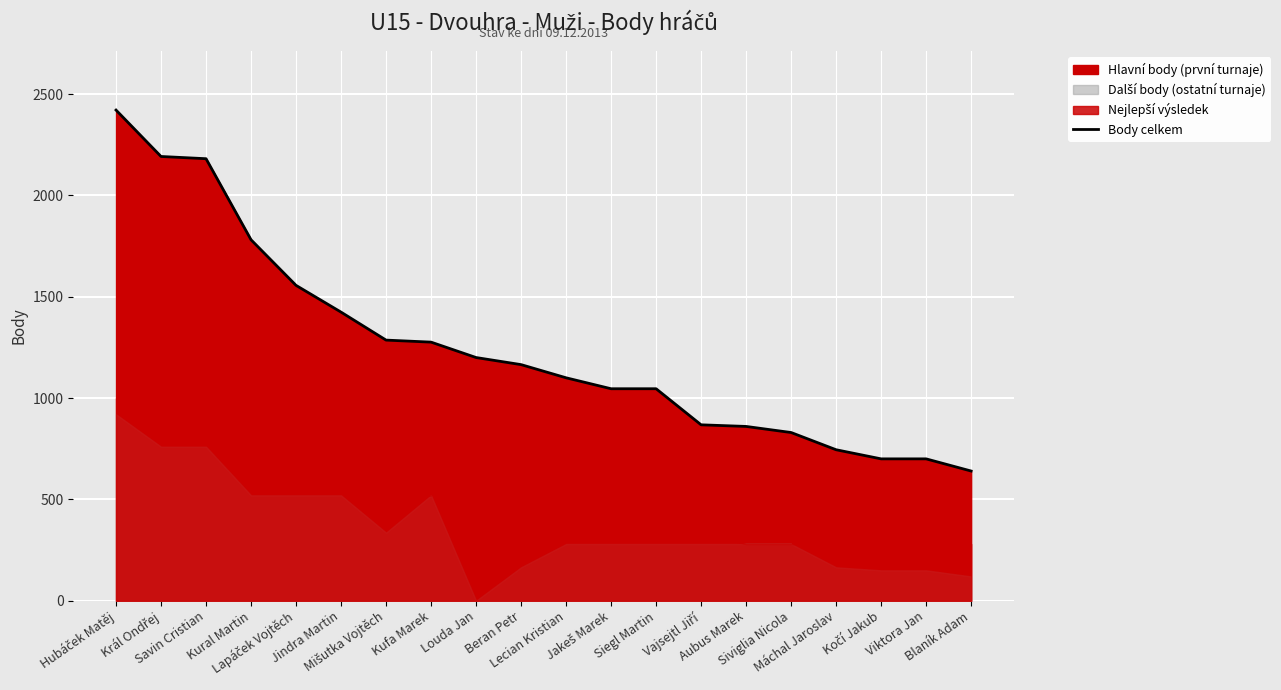

What is the greatest value displayed?

2421